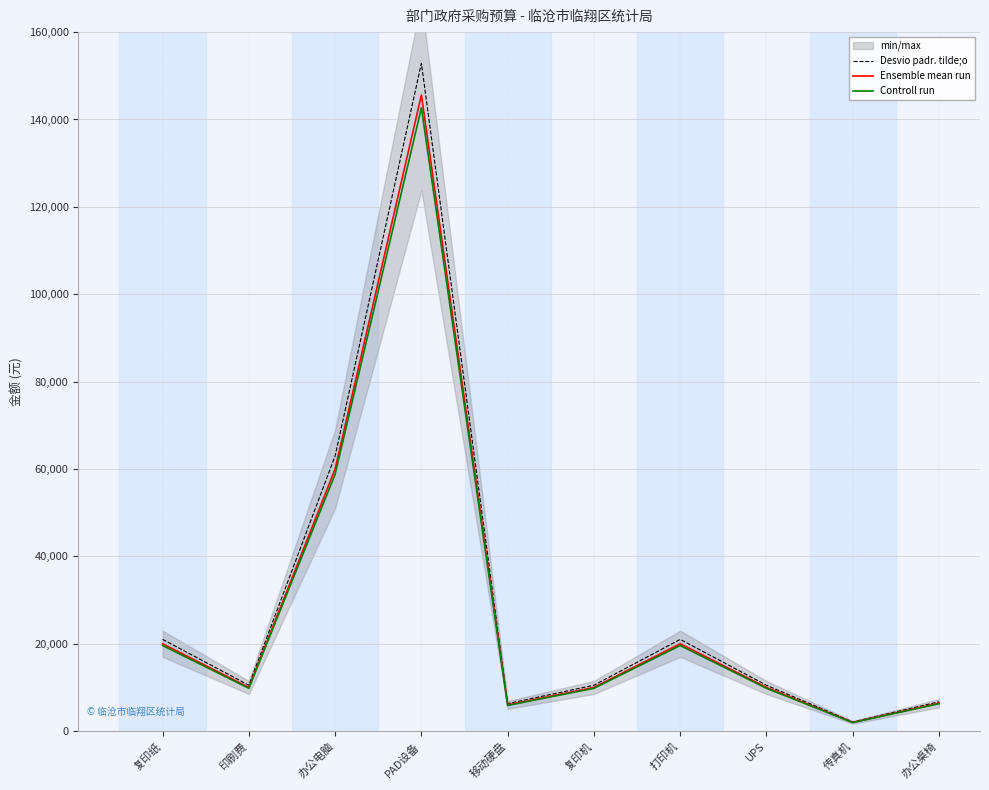

How many data points in Controll run are above 9800?

4